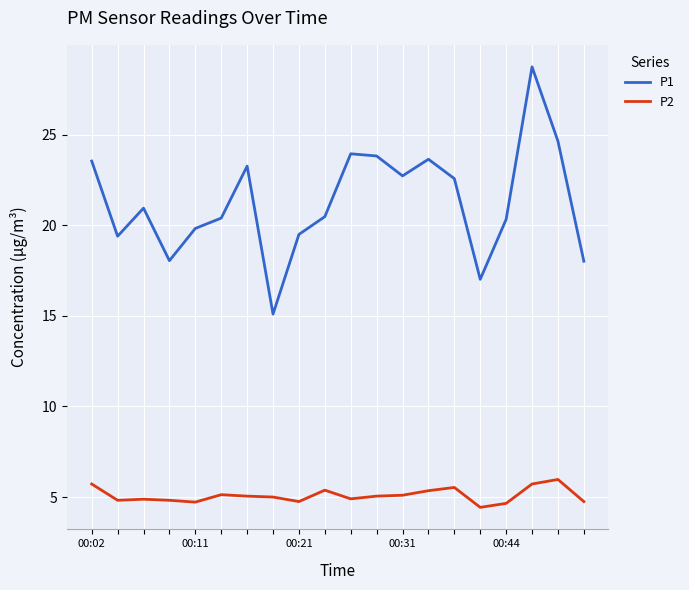

True or false: P1 and P2 cross at least once.

False